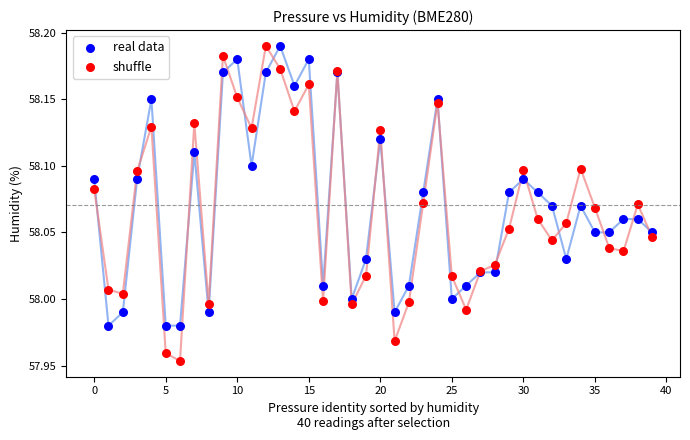

Which series has the widest spread of Y values?

shuffle